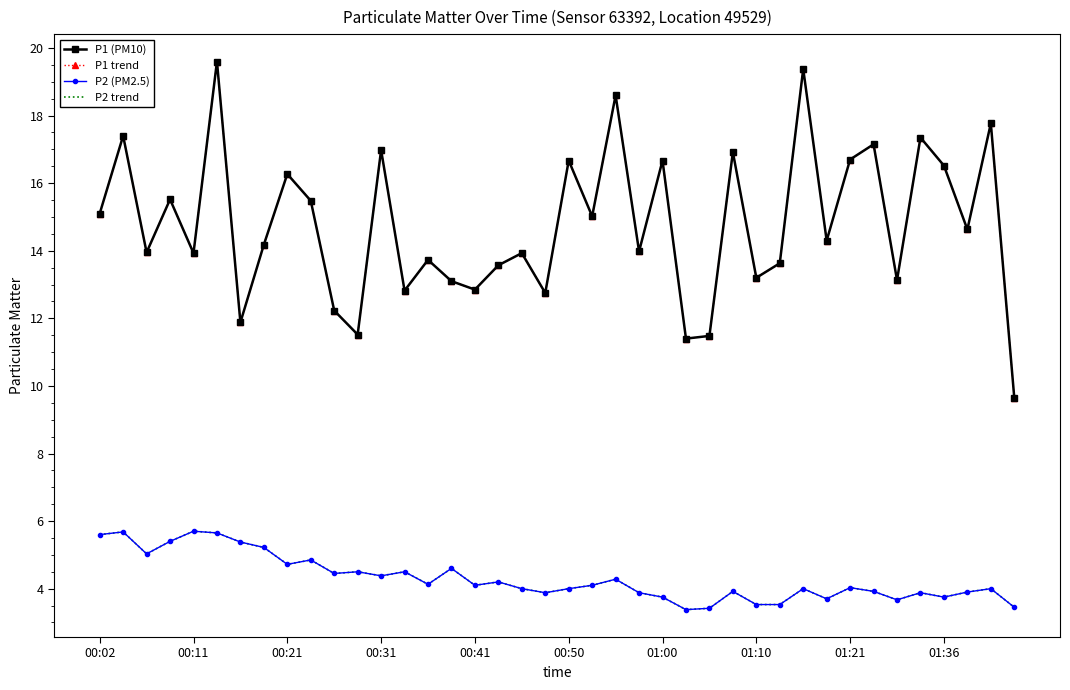

Rank the series by their maximum value, from lowest to highest.

P2 (PM2.5), P2 trend, P1 (PM10), P1 trend